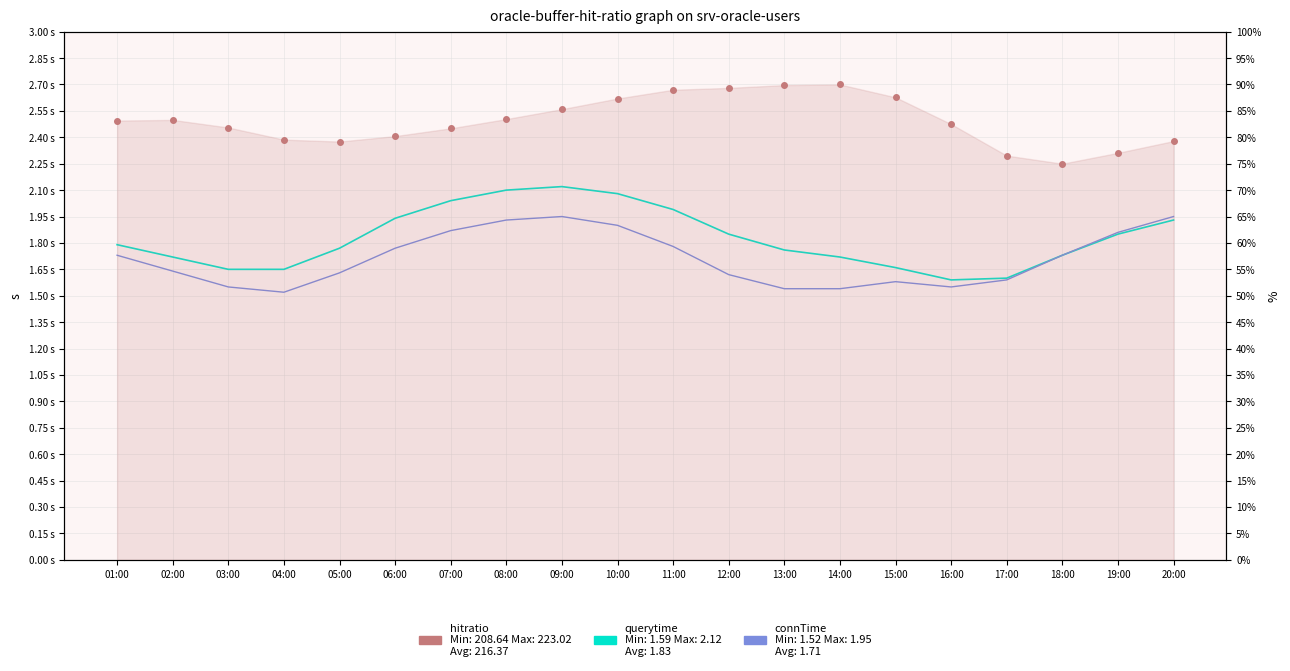

The value of connTime at 07:00 is 1.9. True or false?

True